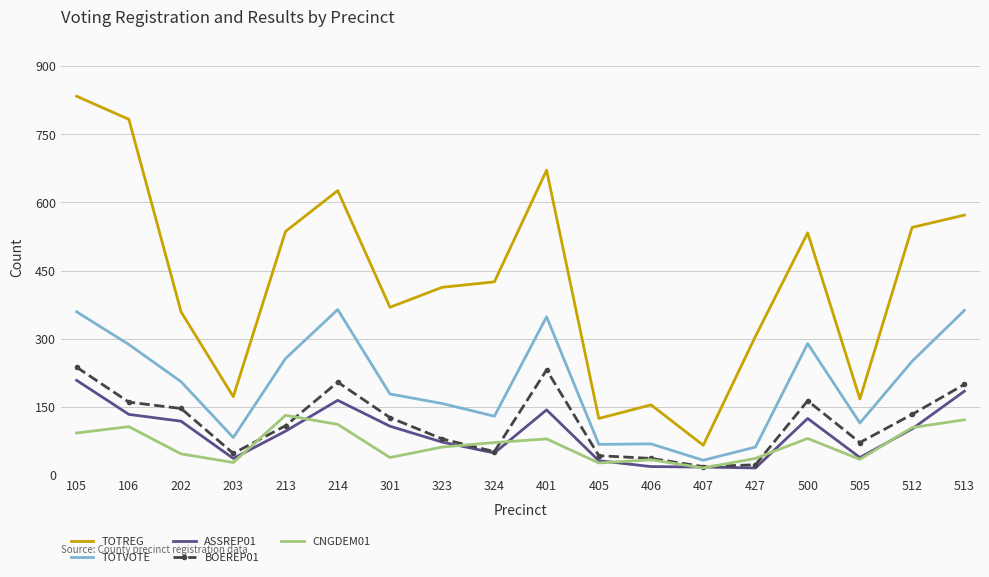

What is the highest value of the TOTREG series?

834